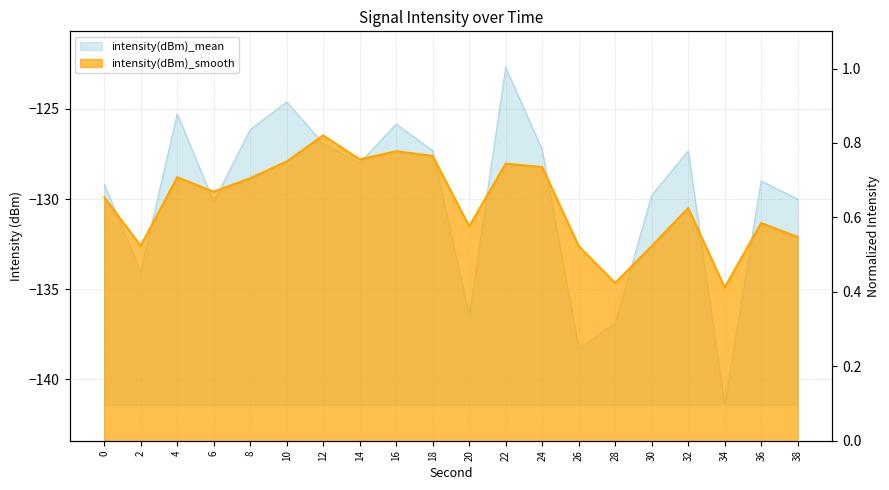

What is the sum of the intensity(dBm)_smooth values at 26 and 24?

1.3